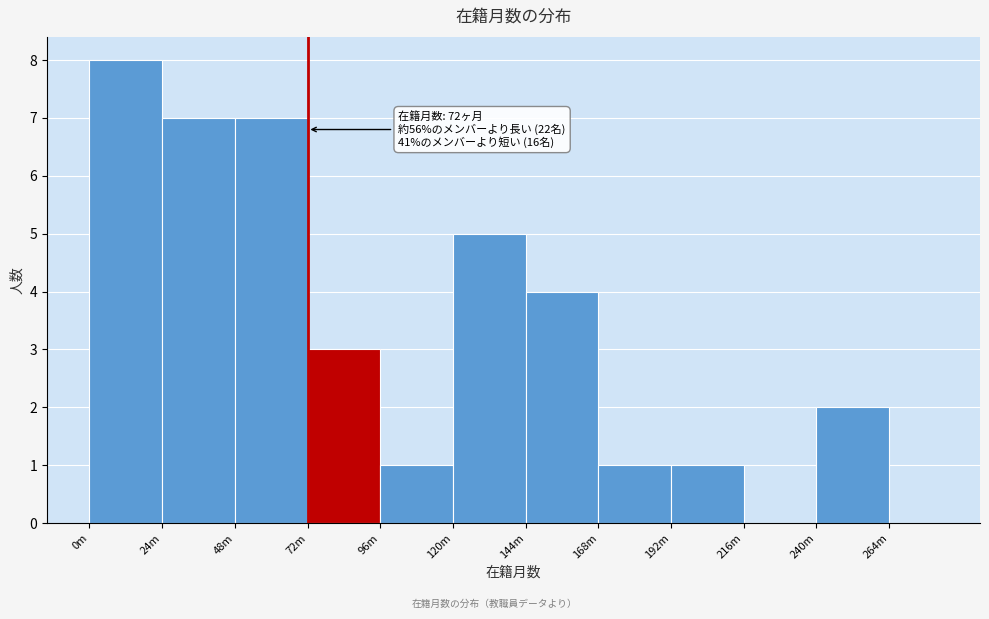

Reading left to right, transcribe all the data shown in this chart.

0m=8	24m=7	48m=7	72m=3	96m=1	120m=5	144m=4	168m=1	192m=1	216m=0	240m=2	264m=0